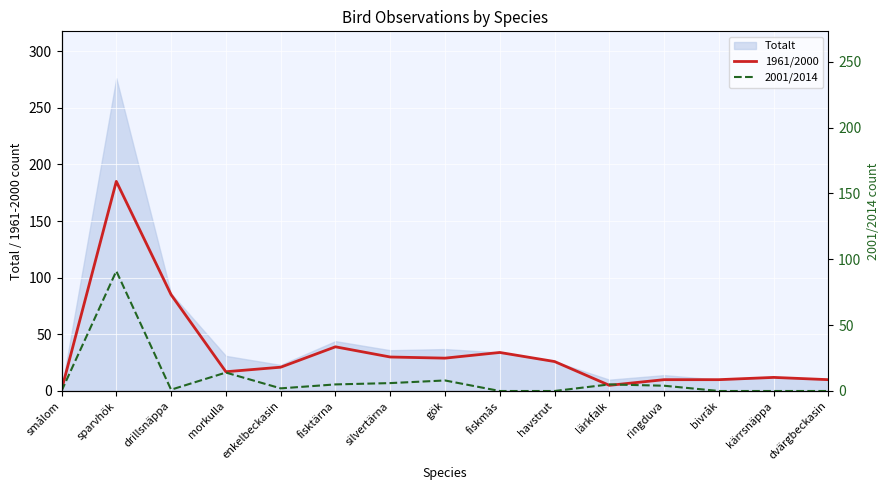

What is the label of the 13th point from the right?

drillsnäppa